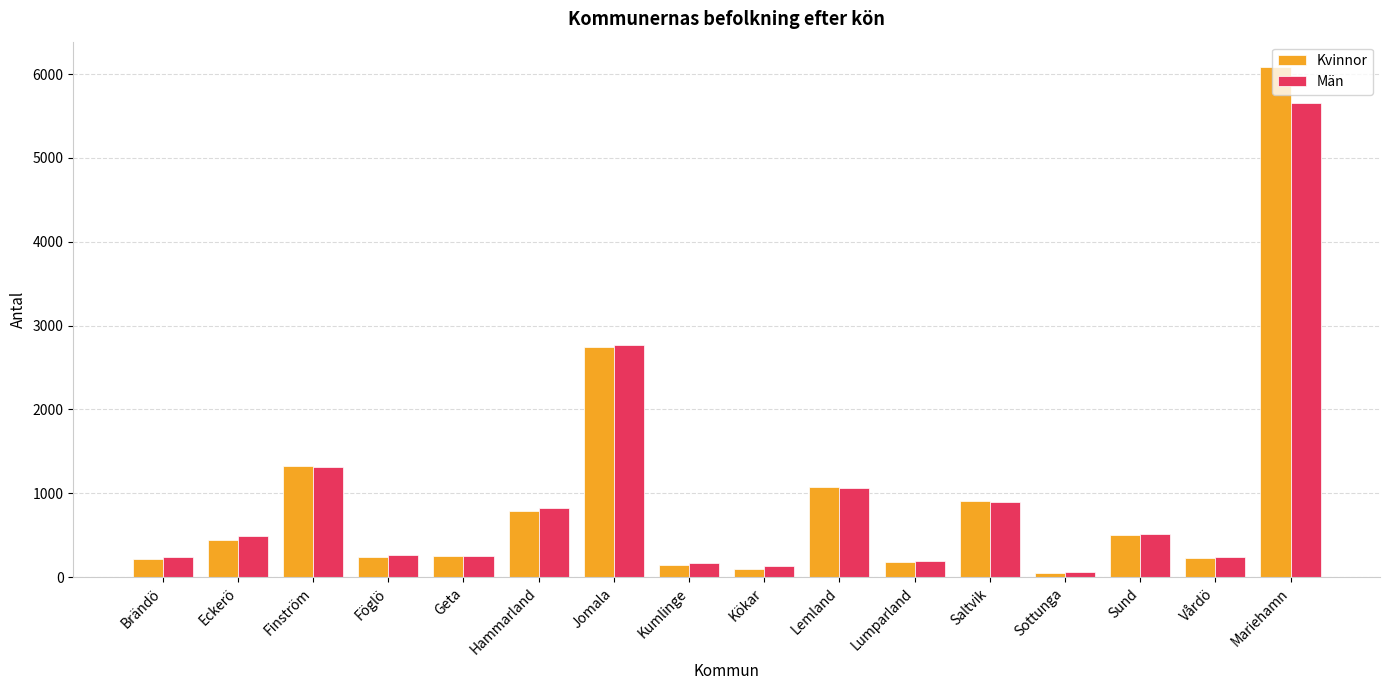

At which label is Män closest to 2858?

Jomala